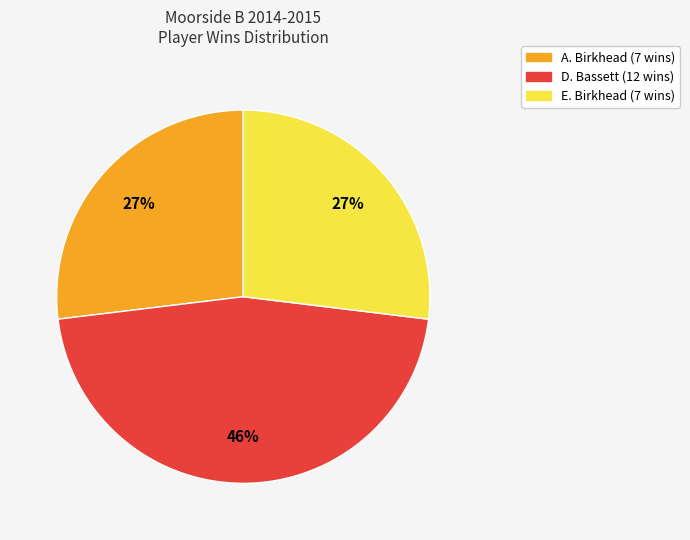

Is there any slice that represents more than half of the pie?

No